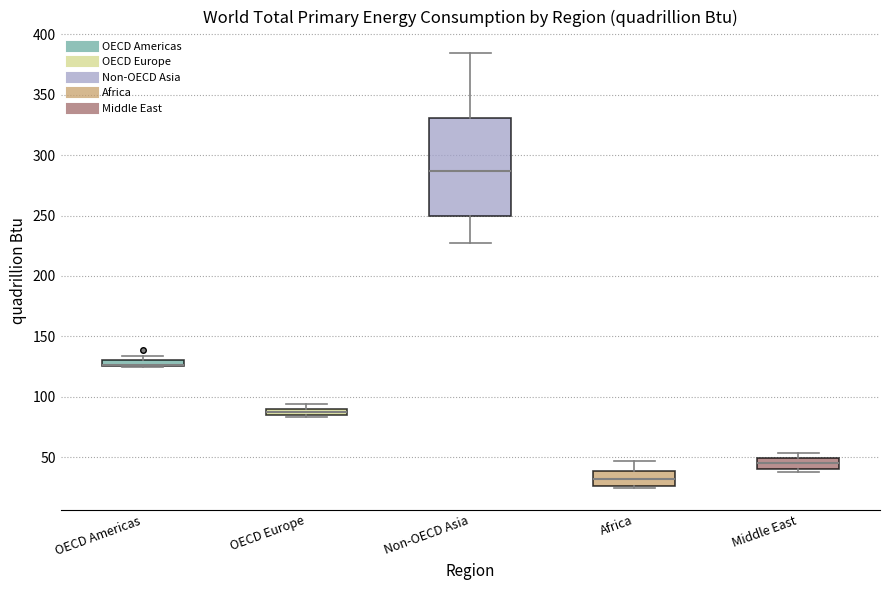

Where is the upper edge of the box for OECD Europe on the y-axis? The values are not printed on the chart, so give them approximately, as read against the axis.

90